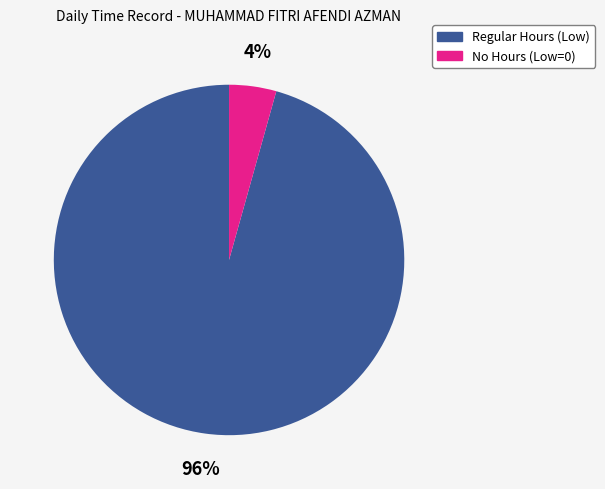

How many segments does this pie chart have?

2